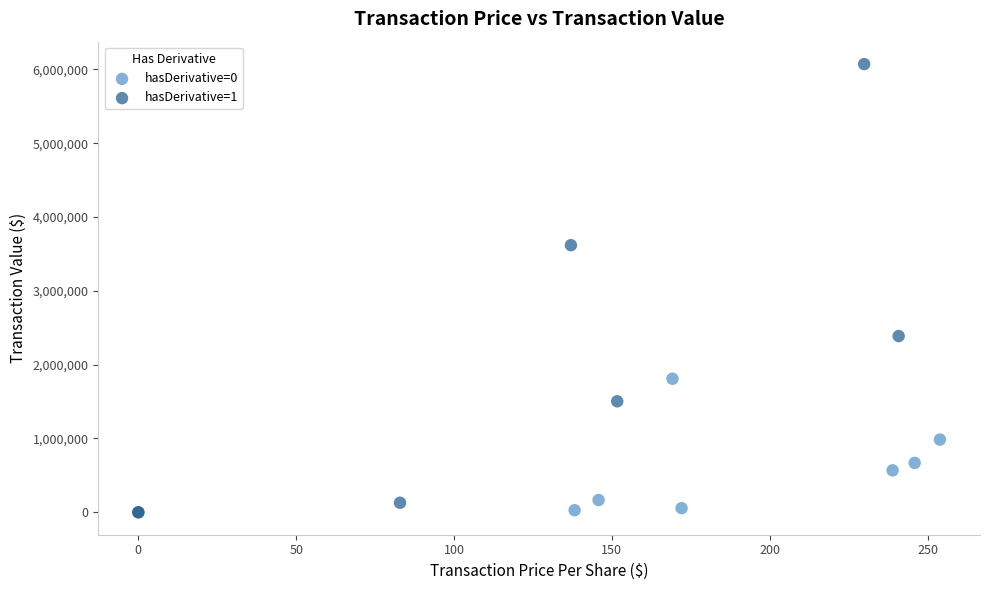

Which series has the widest spread of Y values?

hasDerivative=1